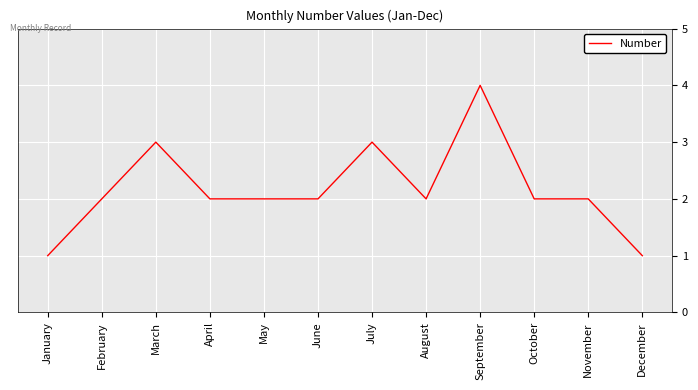

What is the maximum value shown in the chart?

4